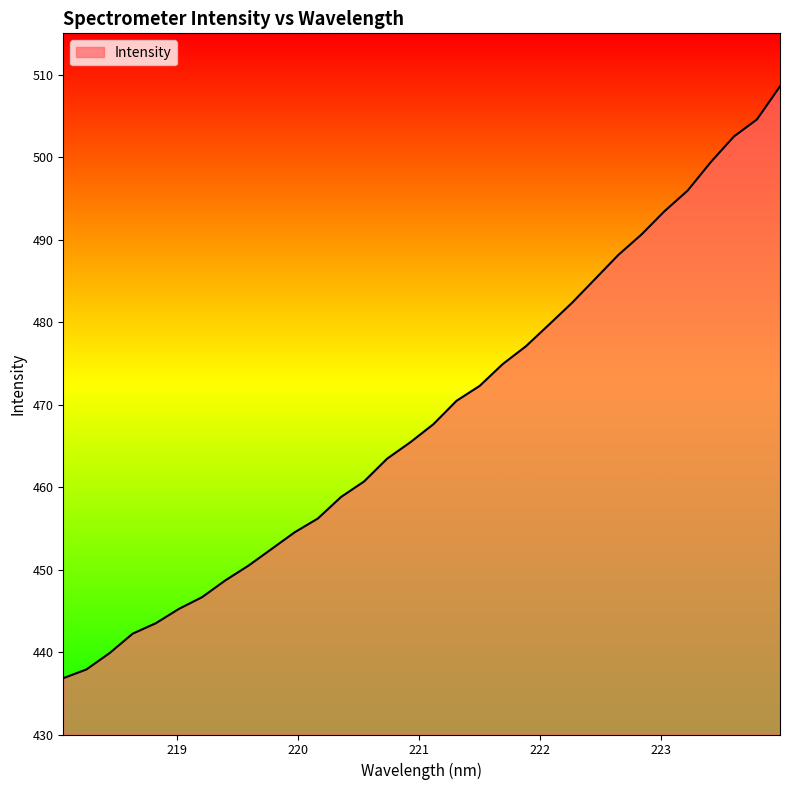

What is the difference between the maximum and minimum values?

71.7